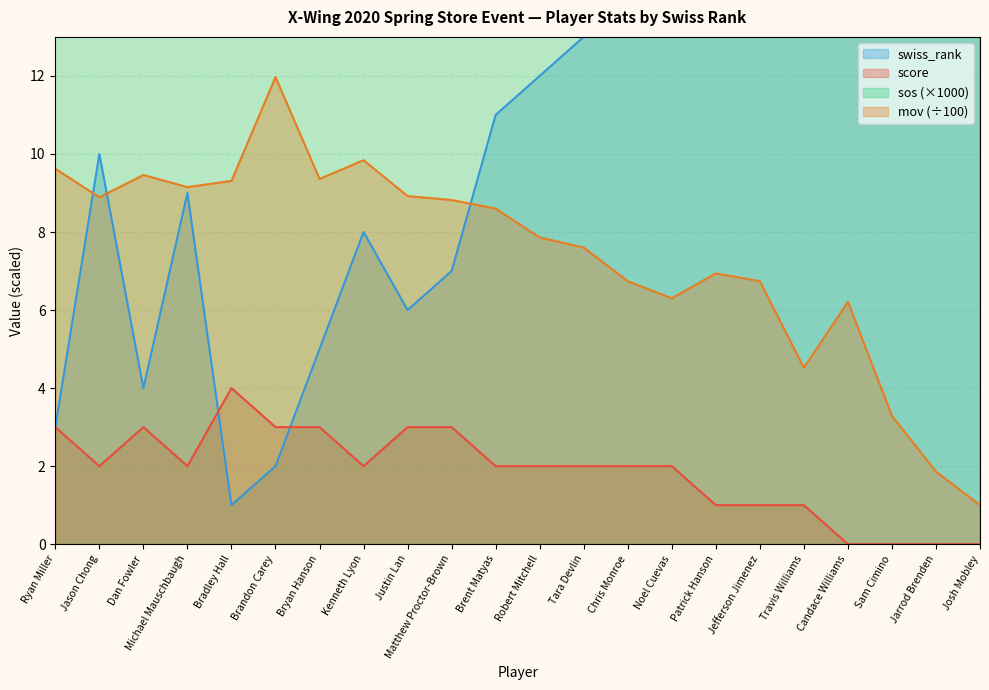

Reading left to right, list all the values displayed in this chart.

score: 3.0	2.0	3.0	2.0	4.0	3.0	3.0	2.0	3.0	3.0	2.0	2.0	2.0	2.0	2.0	1.0	1.0	1.0	0.0	0.0	0.0	0.0
mov: 9.6	8.9	9.5	9.2	9.3	12.0	9.4	9.8	8.9	8.8	8.6	7.9	7.6	6.7	6.3	6.9	6.7	4.5	6.2	3.3	1.9	1.0
sos: 630.0	500.0	440.0	560.0	500.0	560.0	500.0	310.0	730.0	560.0	670.0	420.0	560.0	500.0	440.0	500.0	480.0	440.0	380.0	630.0	500.0	250.0
swiss_rank: 3.0	10.0	4.0	9.0	1.0	2.0	5.0	8.0	6.0	7.0	11.0	12.0	13.0	14.0	15.0	16.0	17.0	18.0	19.0	20.0	21.0	22.0